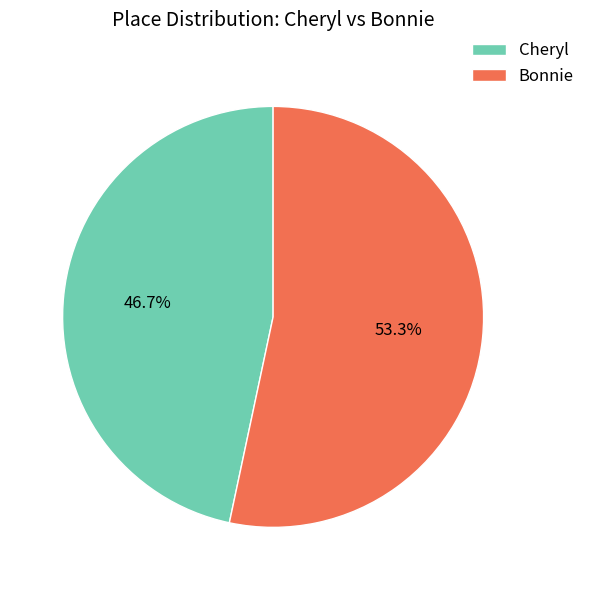

Is the sum of Bonnie and Cheryl greater than half?

Yes